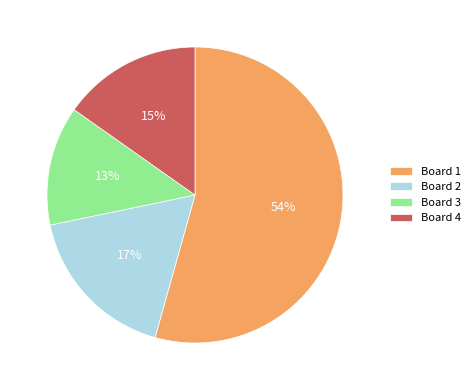

What is the smallest slice in the pie chart?

Board 3